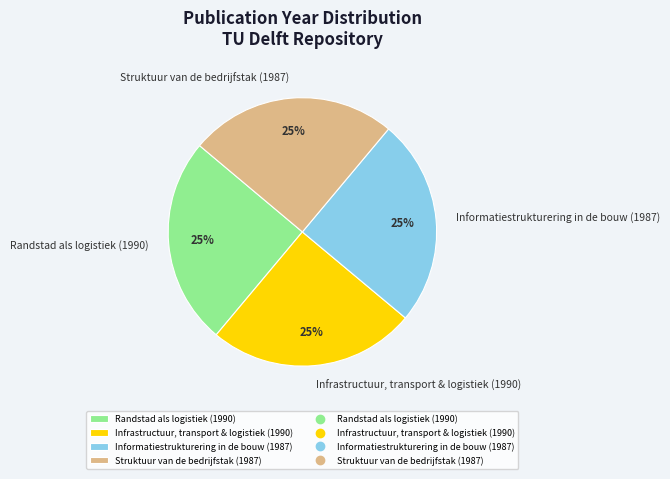

Is Randstad als logistiek (1990) the majority of the pie?

No